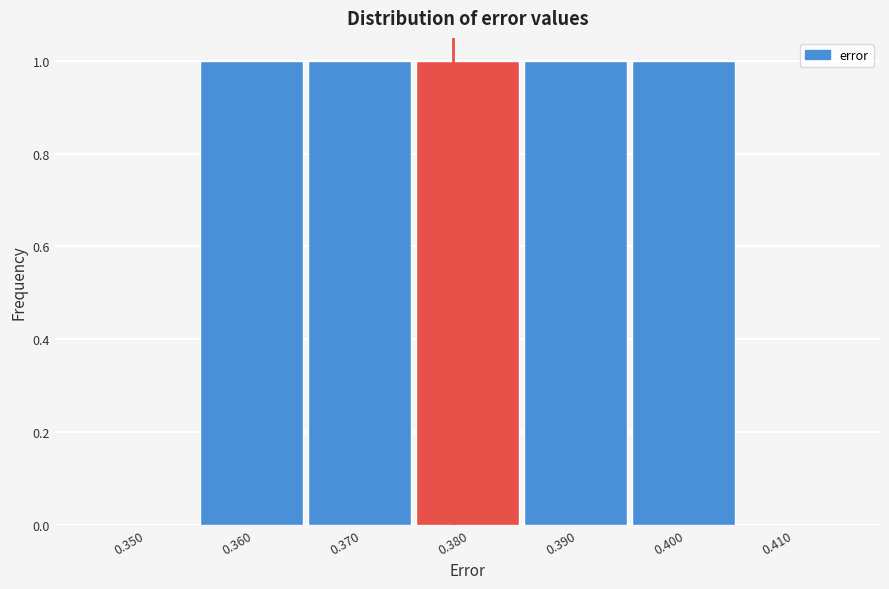

Reading left to right, transcribe all the data shown in this chart.

0.350=0	0.360=1	0.370=1	0.380=1	0.390=1	0.400=1	0.410=0